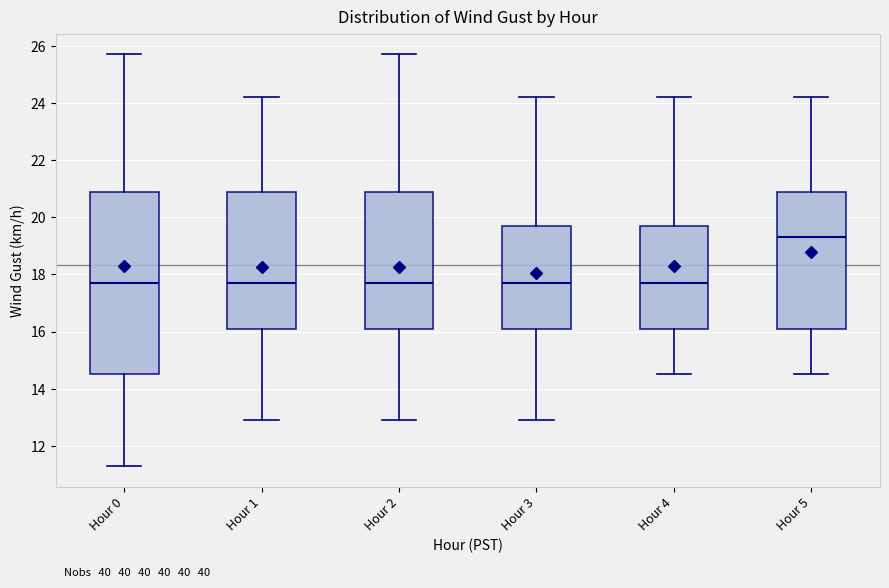

Which box has the highest median line?

Hour 5